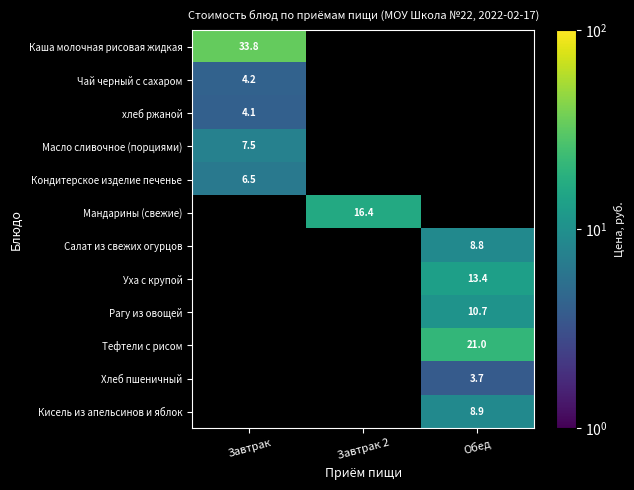

At how many categories does at least one series exceed 10?

3